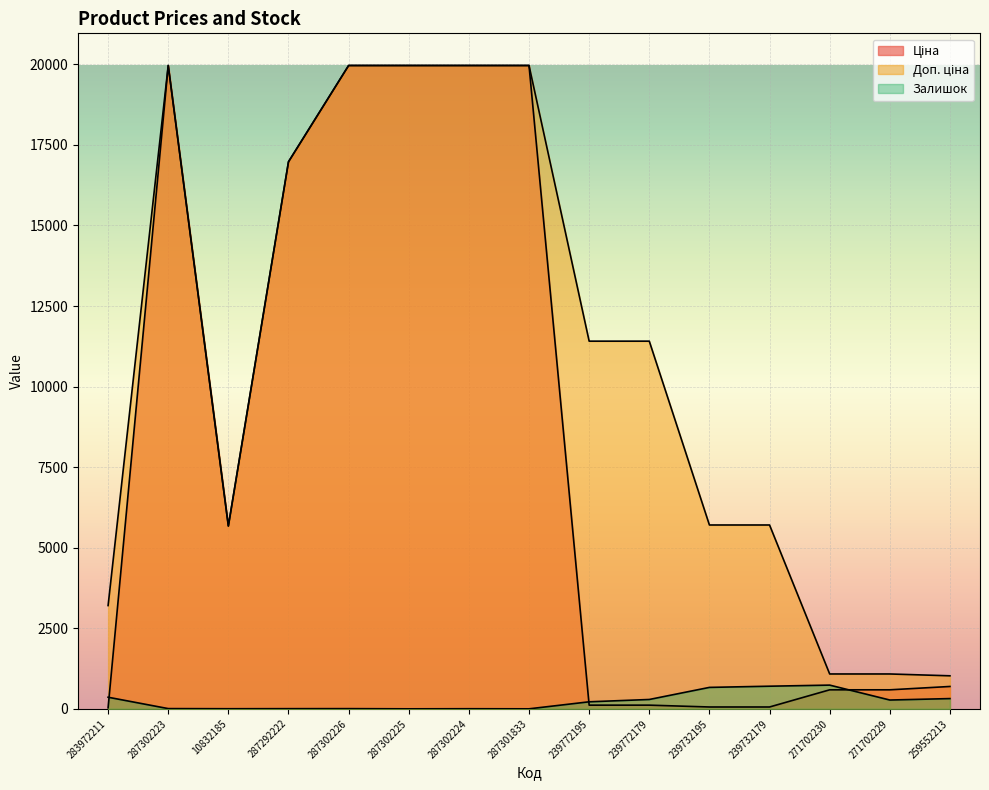

True or false: Доп. ціна and Залишок intersect in this chart.

False